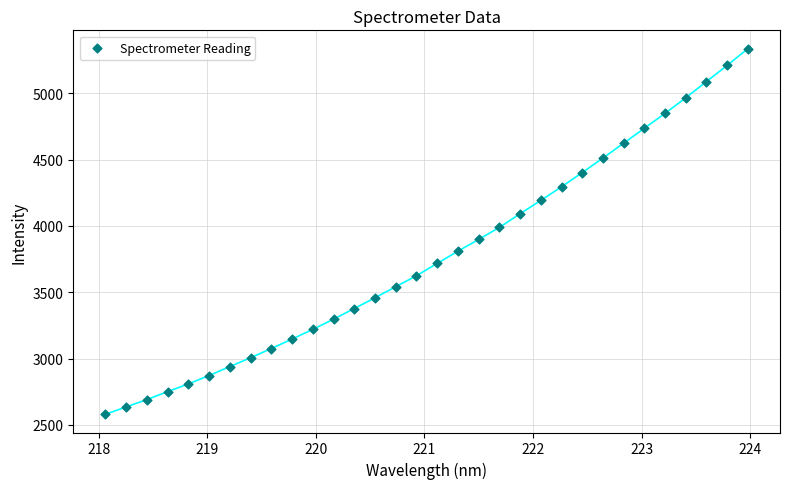

What is the range of X values (max minus min)?

5.9